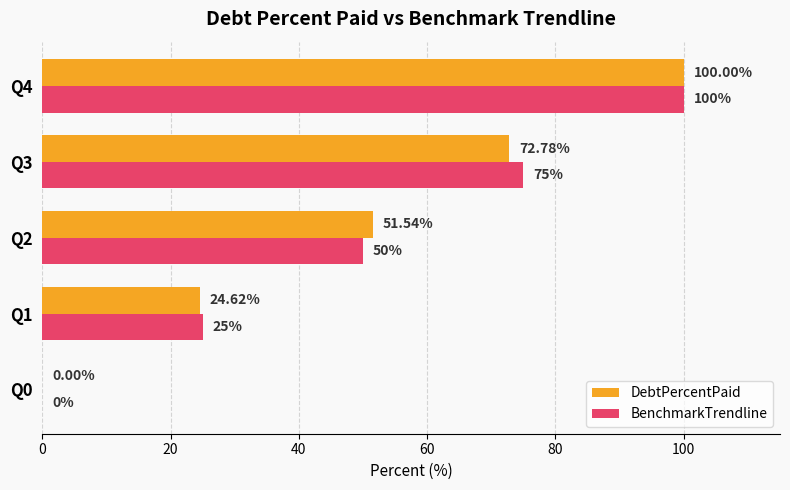

Between Q1 and Q2, which series saw the biggest shift?

DebtPercentPaid